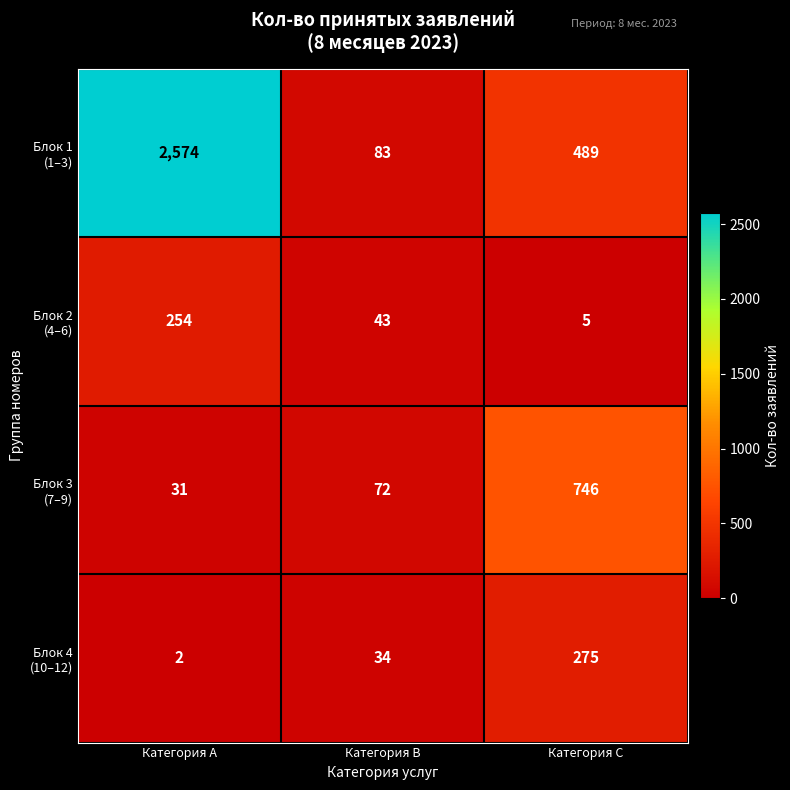

What is the greatest value displayed?

2574